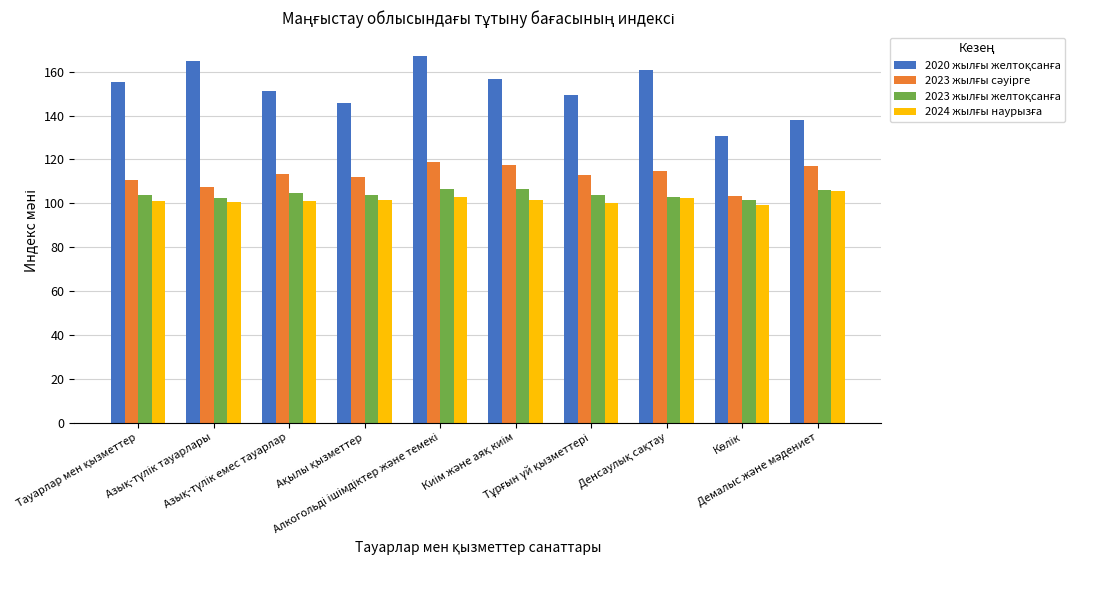

At how many categories does at least one series exceed 122?

10